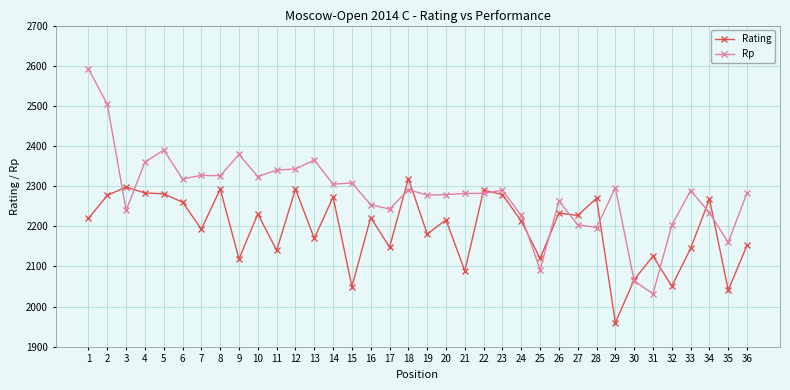

True or false: Rating and Rp cross at least once.

True